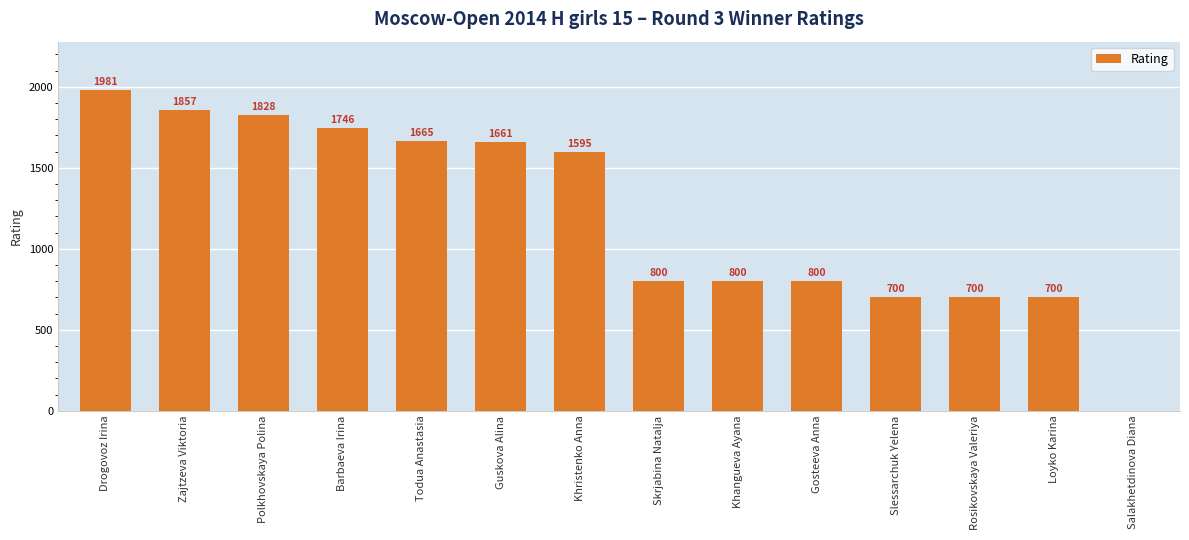

What is the change in value from Zajtzeva Viktoria to Barbaeva Irina?

-111